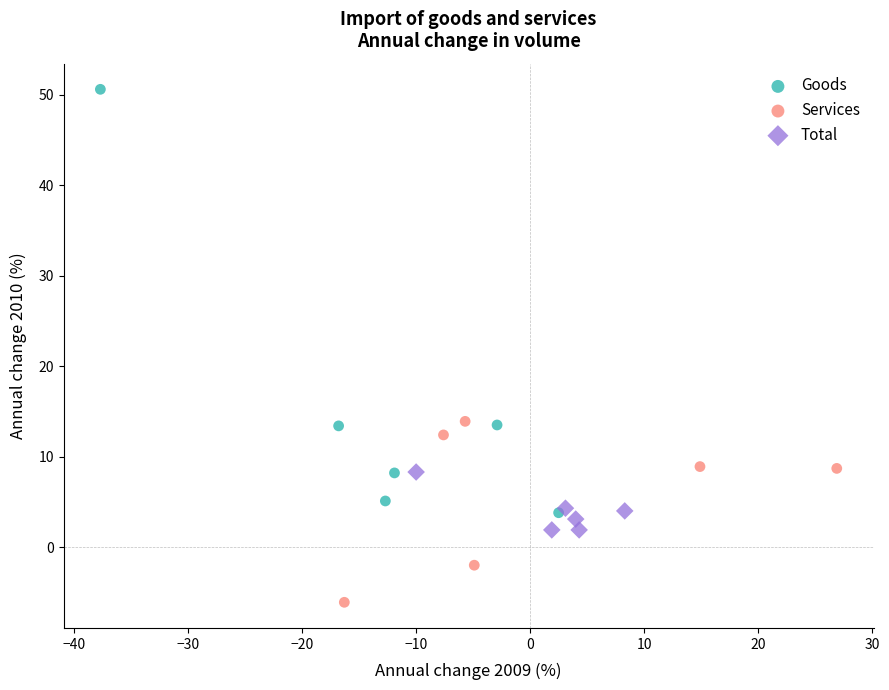

Which series contains the highest Y value?

Goods